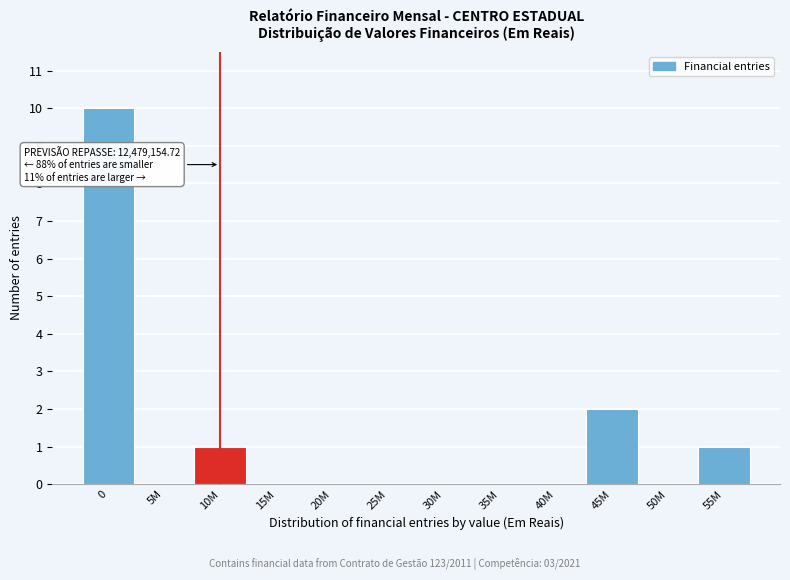

Reading right to left, transcribe all the data shown in this chart.

55M=1	50M=0	45M=2	40M=0	35M=0	30M=0	25M=0	20M=0	15M=0	10M=1	5M=0	0=10